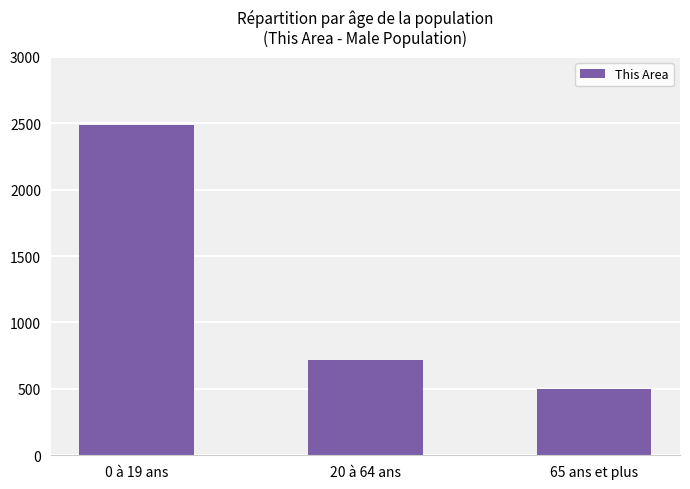

Does the chart contain any negative values?

No